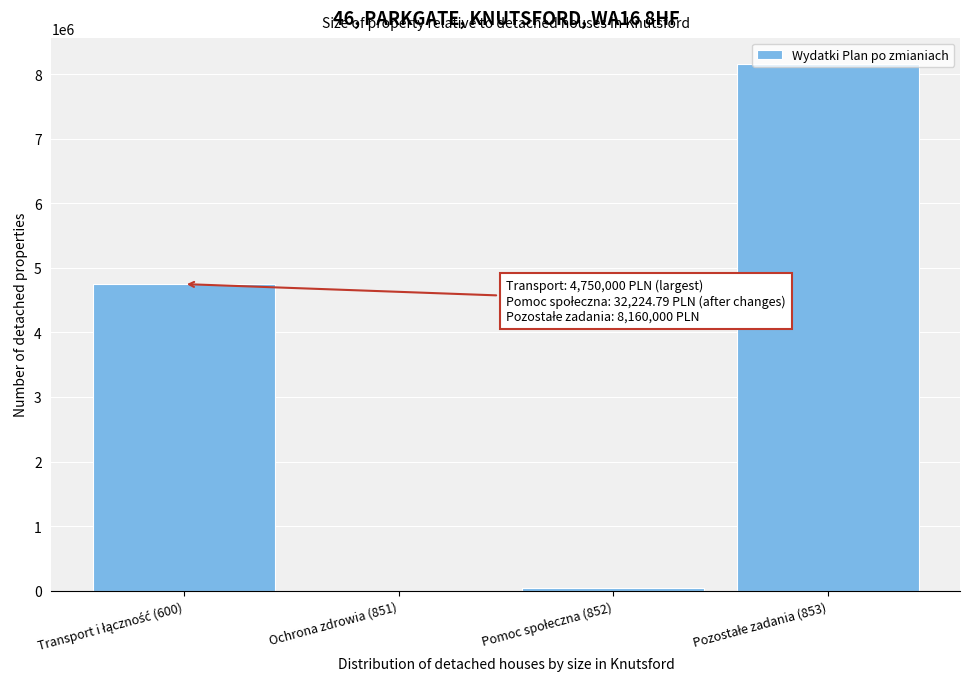

What is the maximum value shown in the chart?

8160000.0